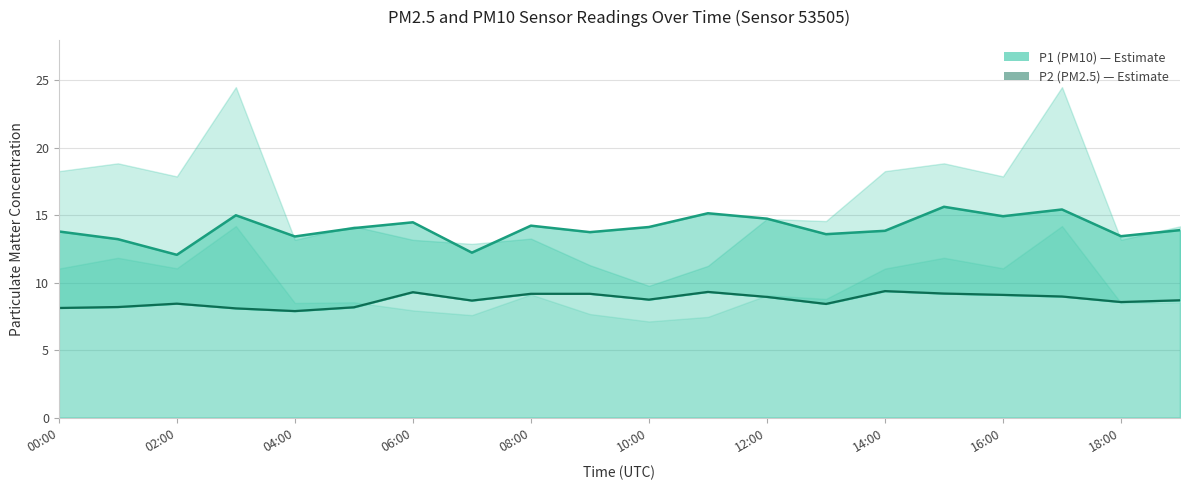

What is the sum of all P2 (PM2.5) values?

174.7